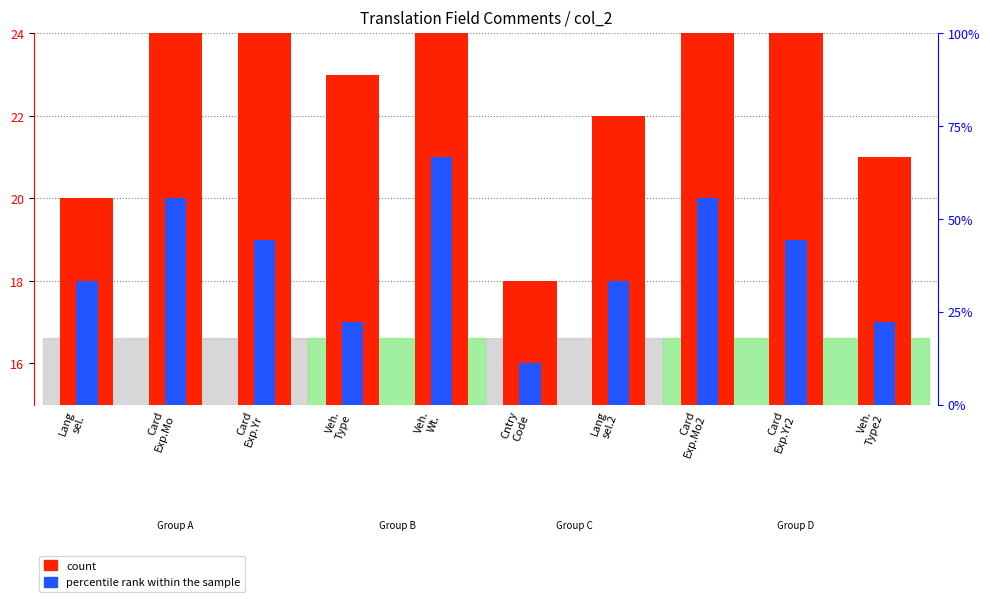

At which category is the sum across all series the highest?

Card
Exp.Yr